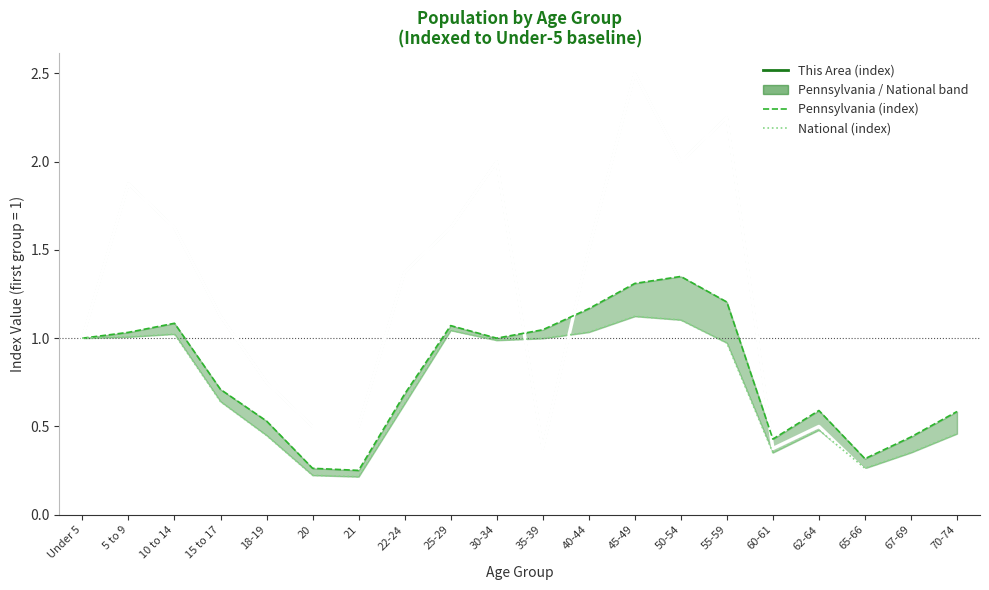

Is the value of This Area (index) at 67-69 greater than the value of National (index) at Under 5?

No